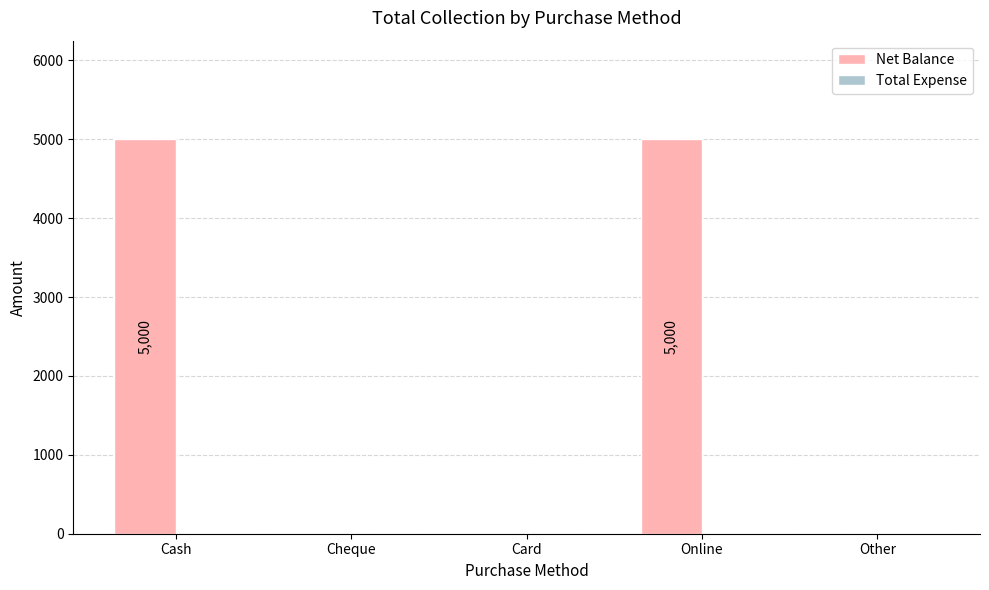

The value at Cheque is 2780. True or false?

False